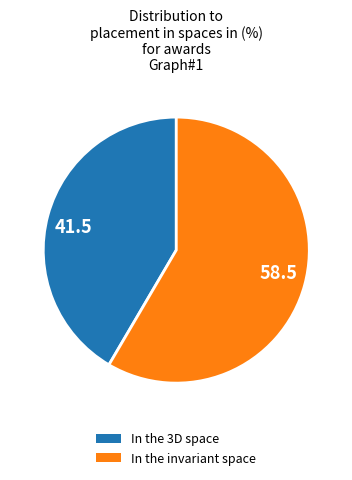

What is the ratio of the value at 58.5 to the value at 41.5?

1.4